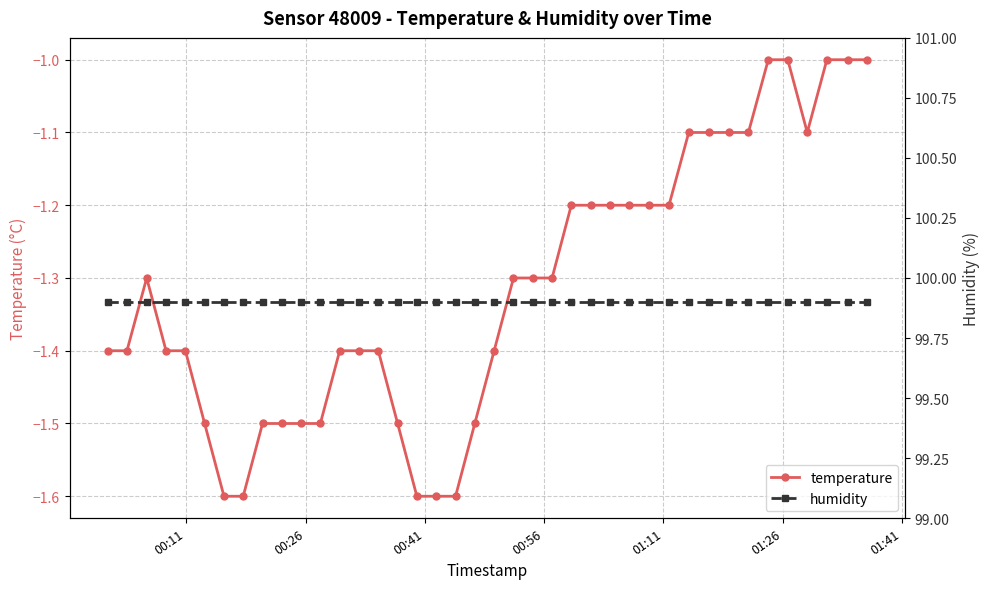

Is the value of humidity at 17 greater than the value of temperature at 10?

Yes